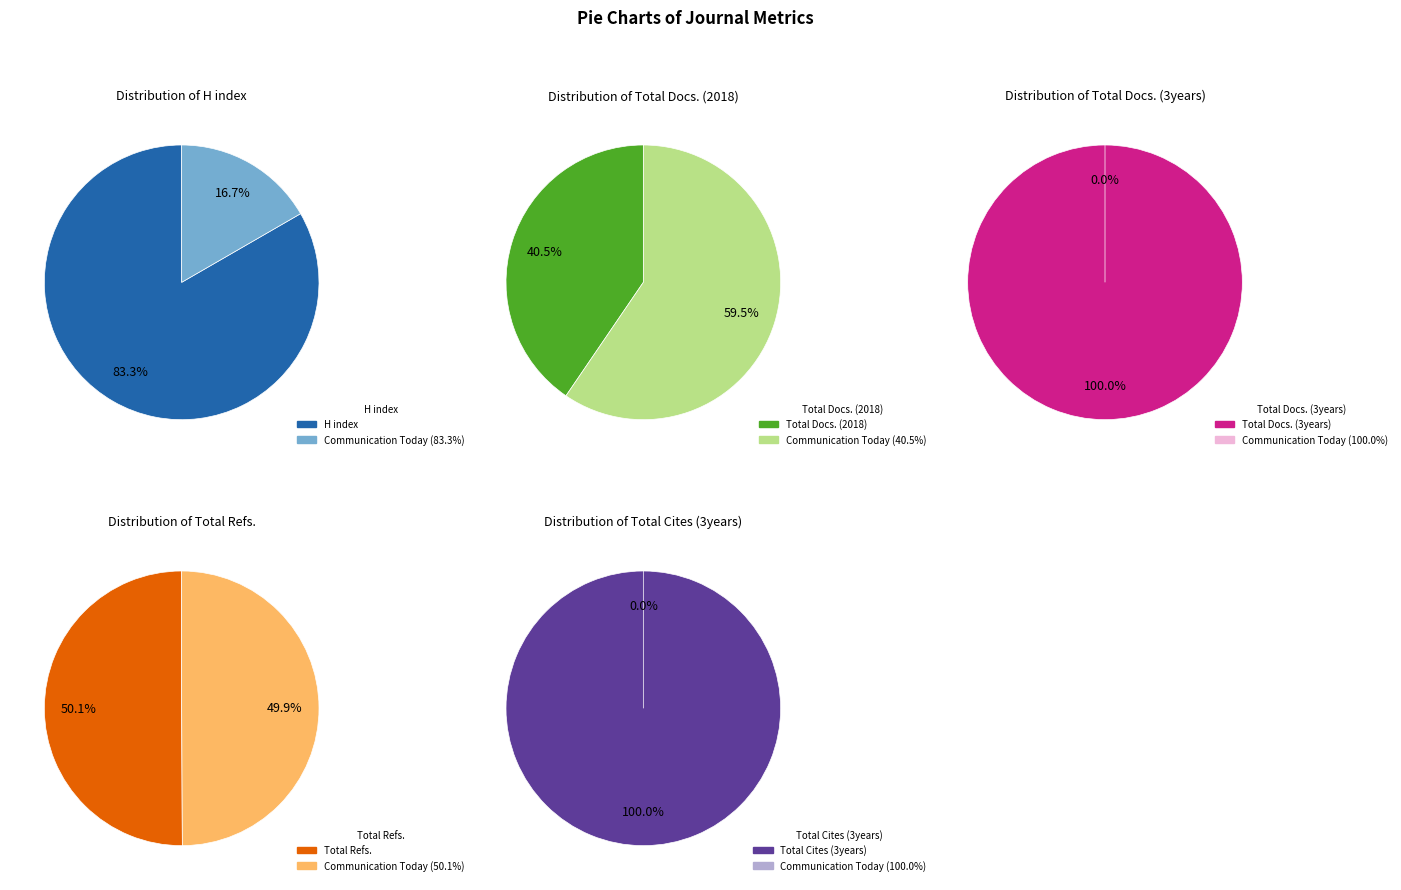

How many slices are in this pie chart?

2